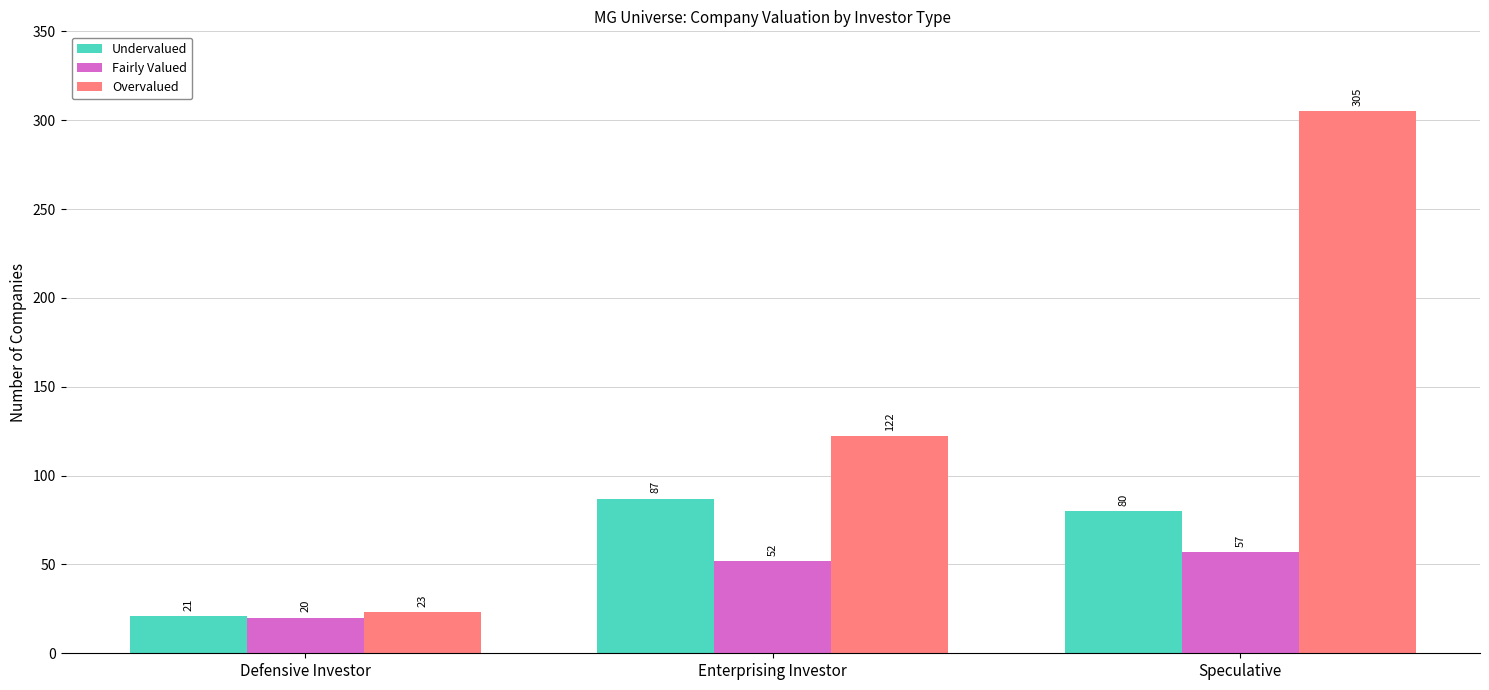

Which series changed the most between Defensive Investor and Enterprising Investor?

Overvalued